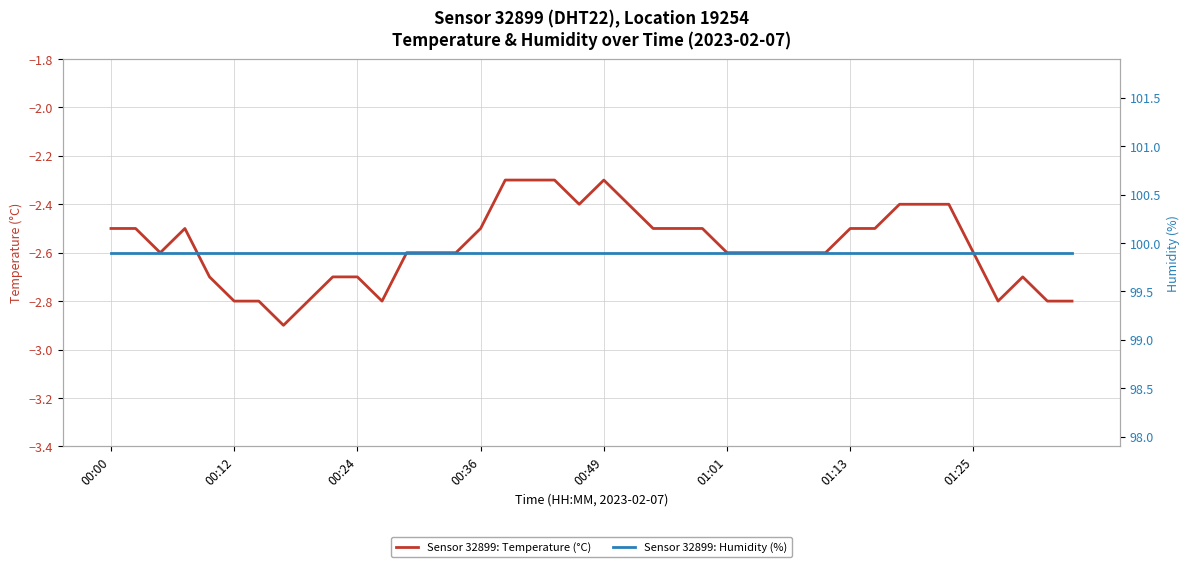

Is it true that humidity equals 178.5 at 39?

False